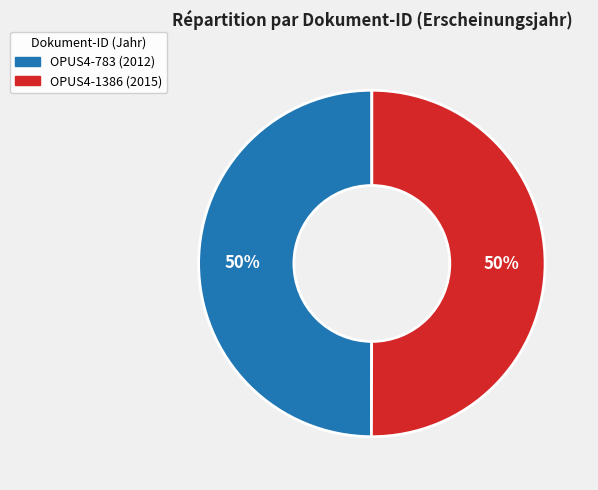

To the nearest percent, what portion does OPUS4-783 represent?

50%